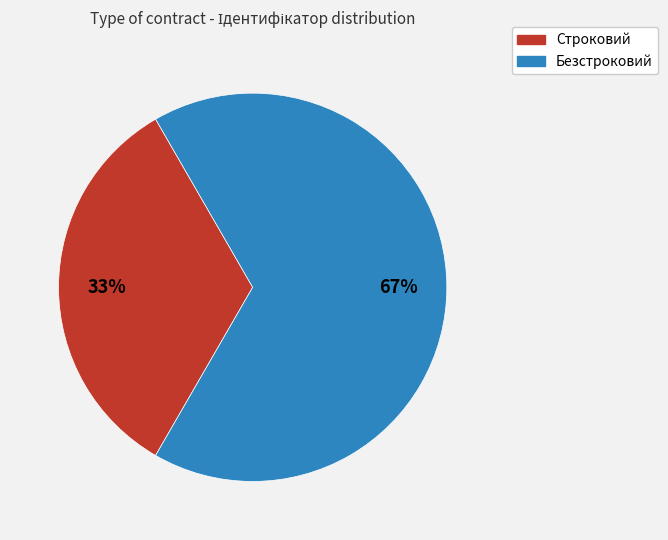

Rank the categories by value from lowest to highest.

Строковий, Безстроковий